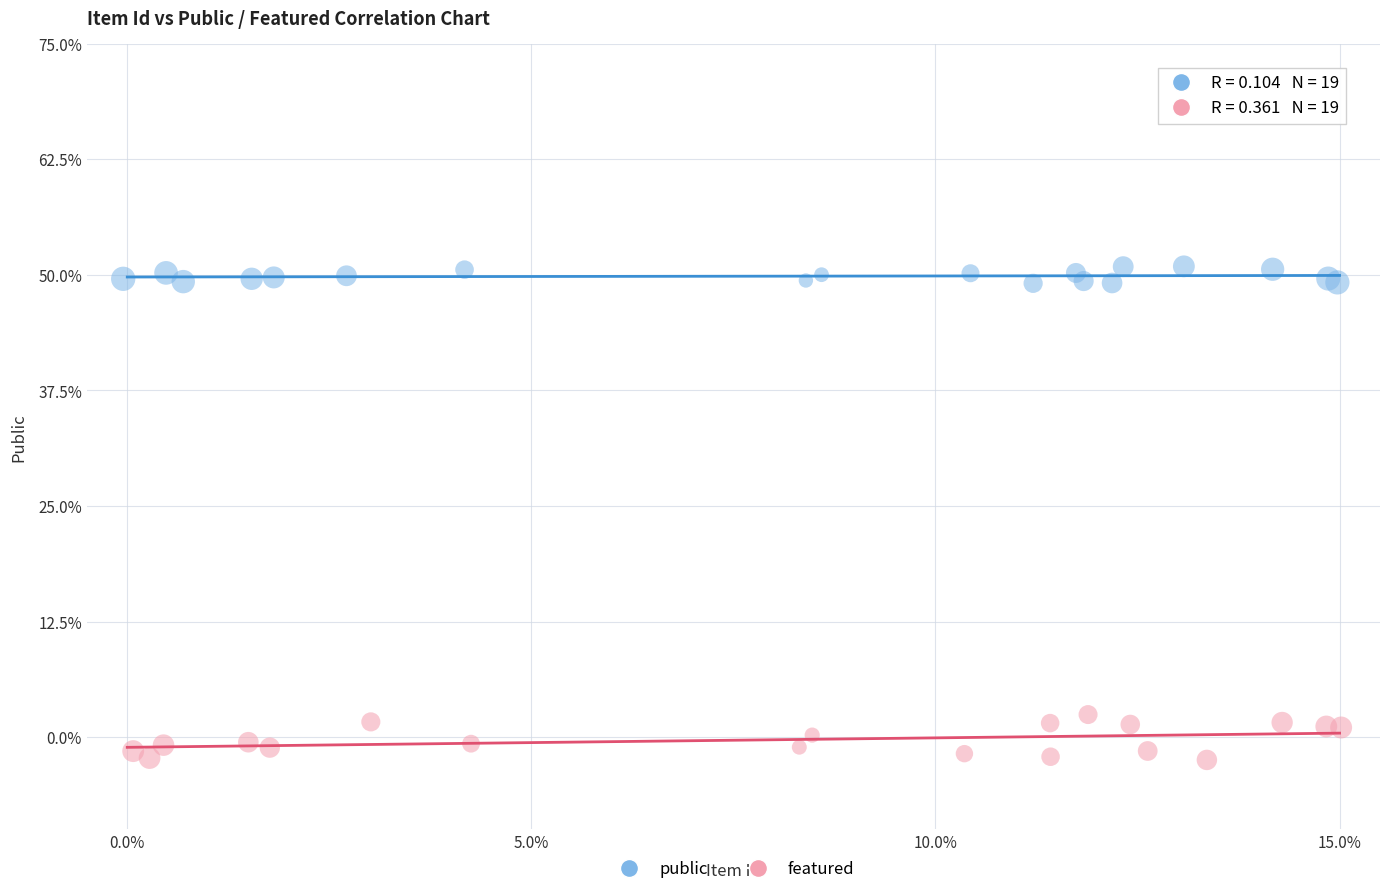

What are all the series names shown in the legend?

public, featured